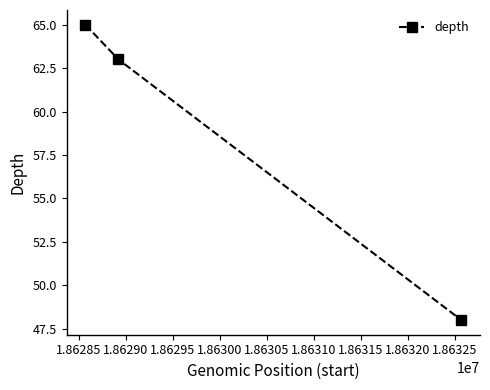

What is the sum of all values?

176